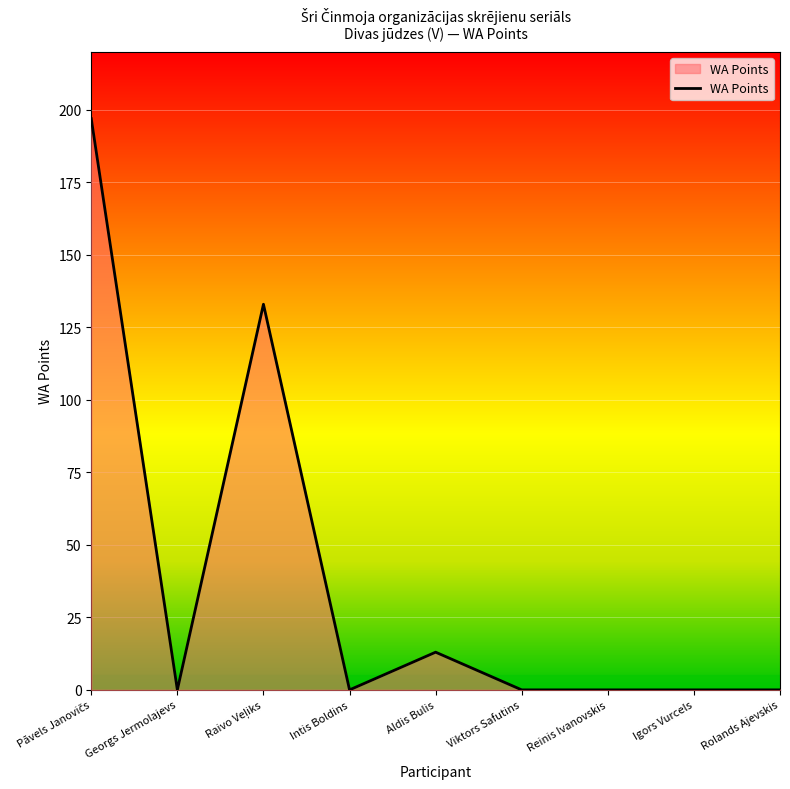

The value at Reinis Ivanovskis is 107. True or false?

False